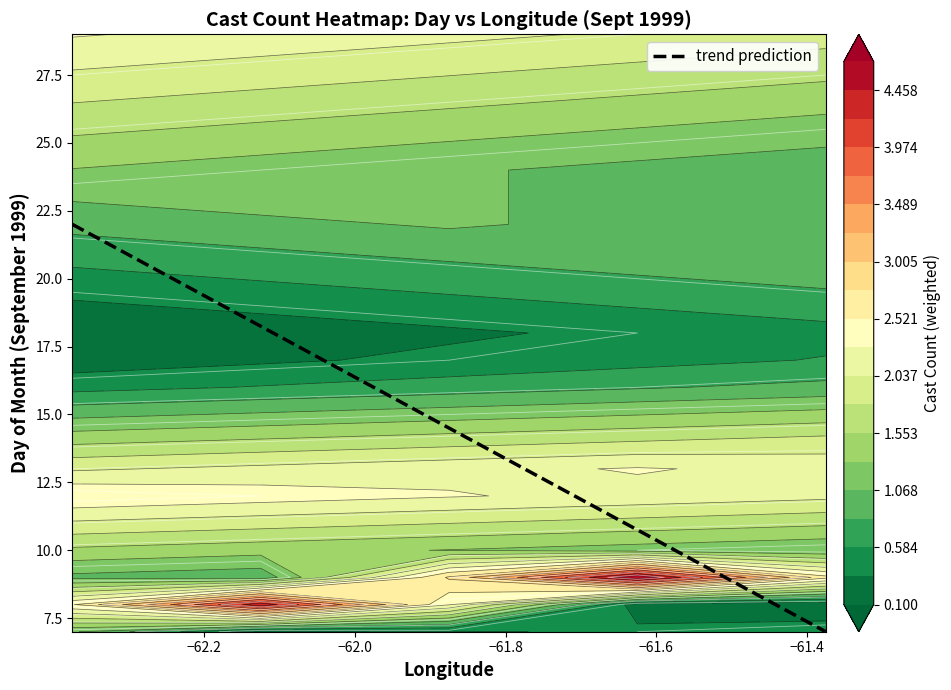

What is the sum of all values?

72.5